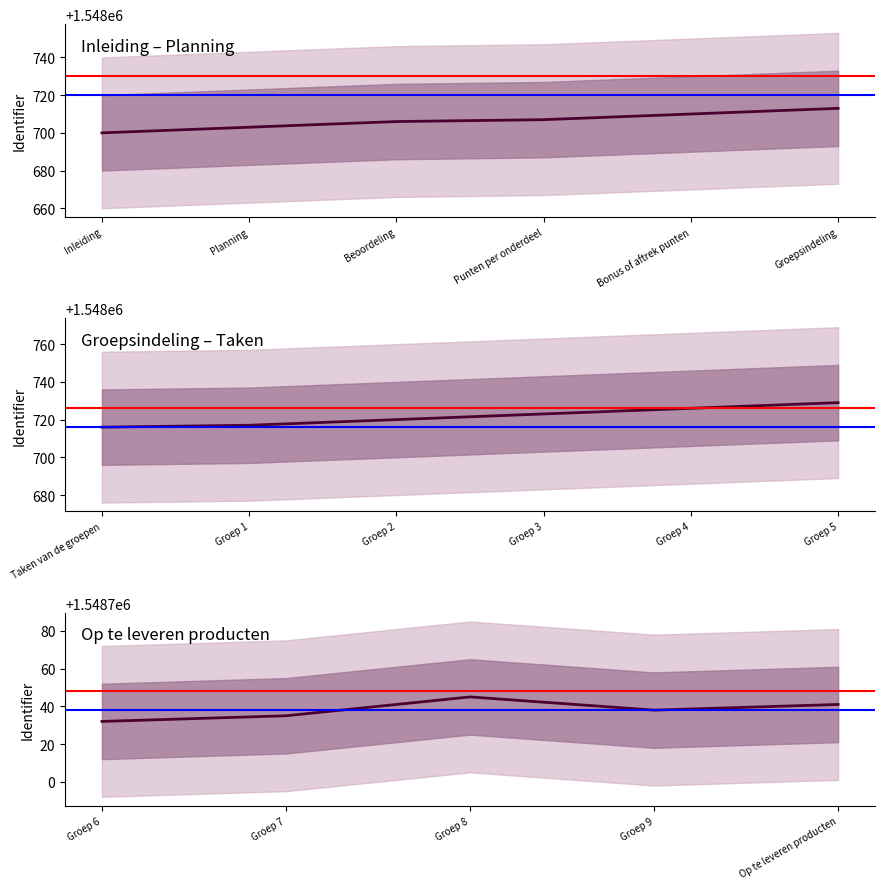

True or false: Identifier and Identifier_lower intersect in this chart.

False